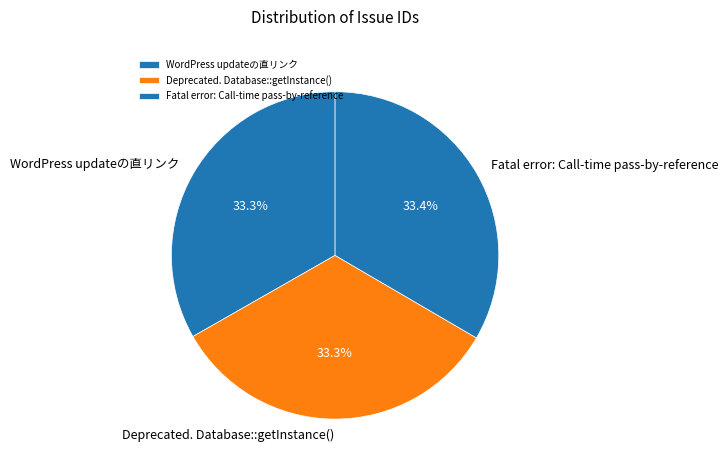

The Fatal error: Call-time pass-by-reference slice represents 33% of the pie. True or false?

True